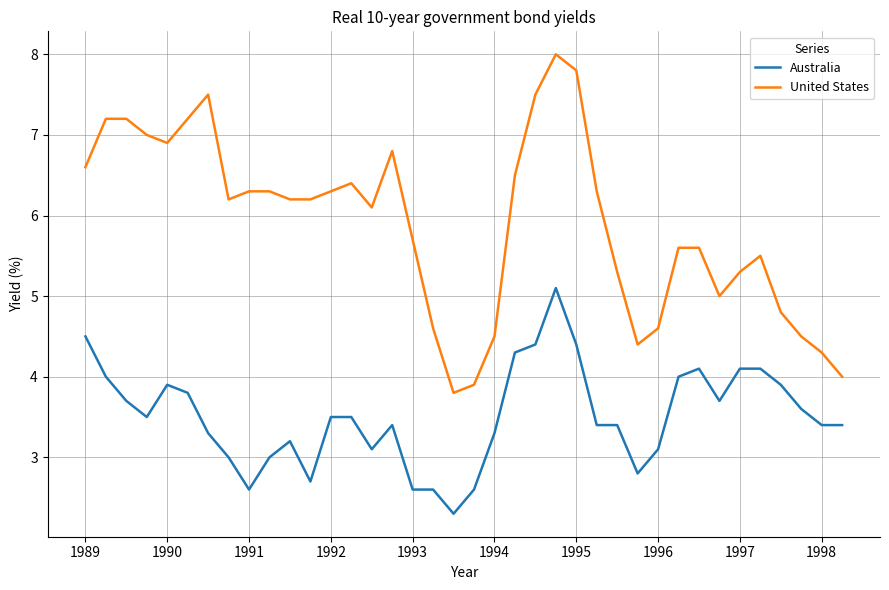

What is the difference between the maximum and minimum values in the United States series?

4.2